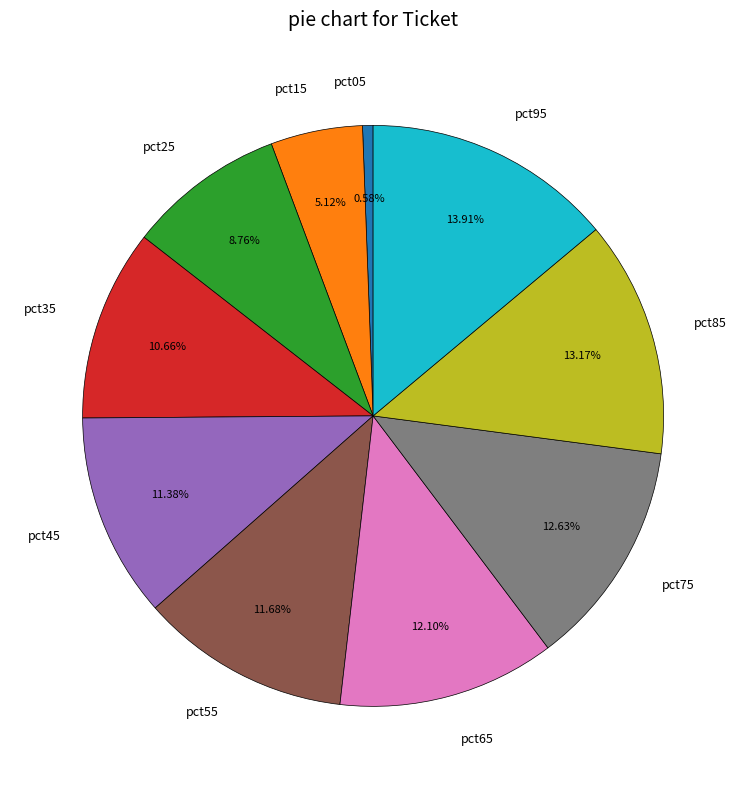

To the nearest percent, what is the combined percentage of pct05 and pct65?

13%